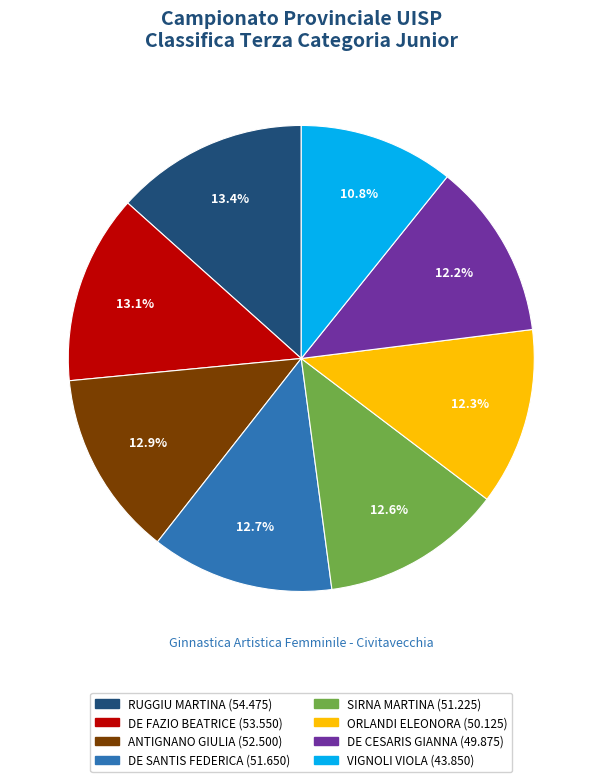

Which category has the smallest portion of the pie?

VIGNOLI VIOLA